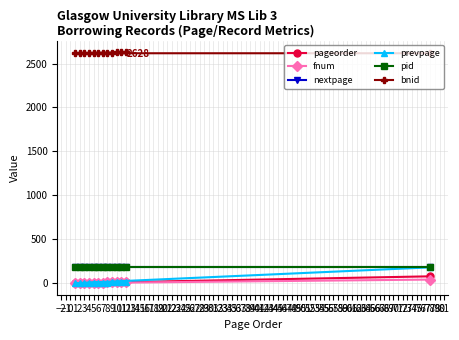

Which series has the largest range (max minus min)?

prevpage